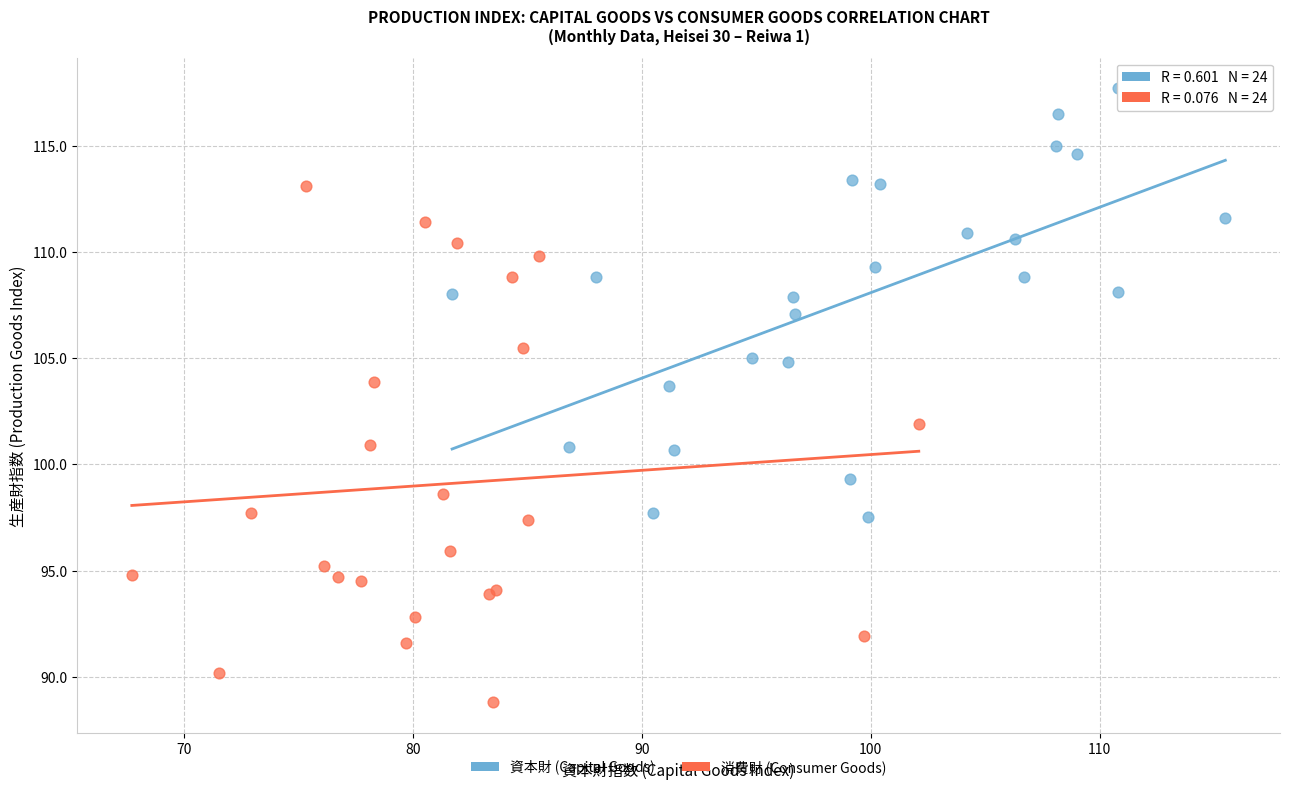

Which series has the largest Y range (max minus min)?

消費財 (Consumer Goods)